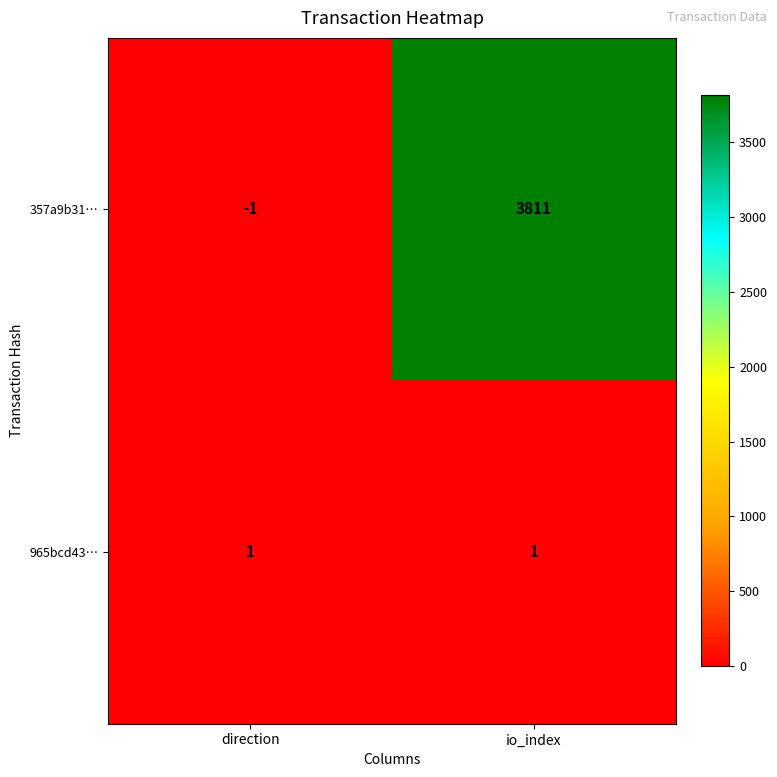

What is the total value across all series at io_index?

3812